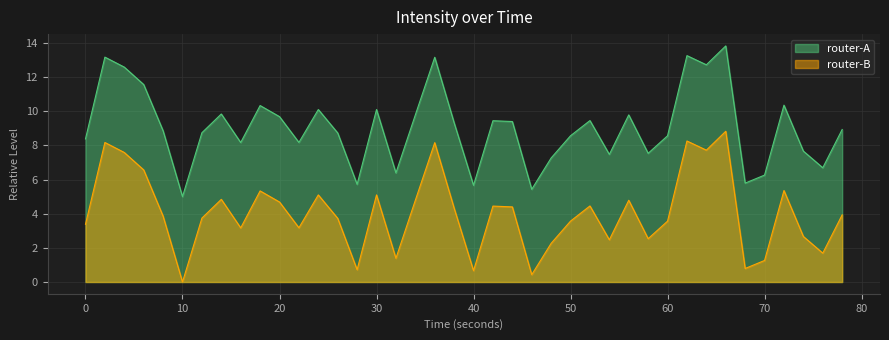

True or false: router-A has a value of 12.3 at 0.

False